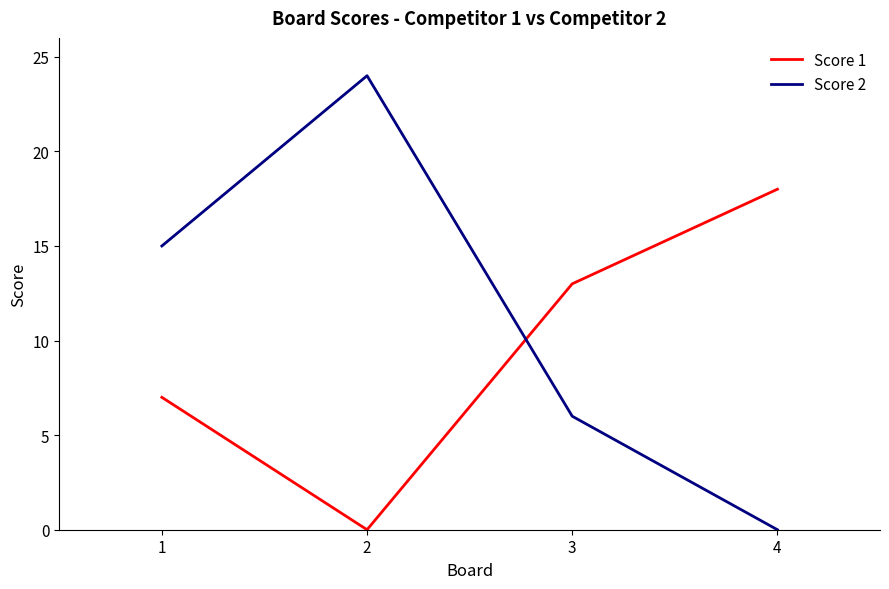

How many lines are shown in the chart?

2